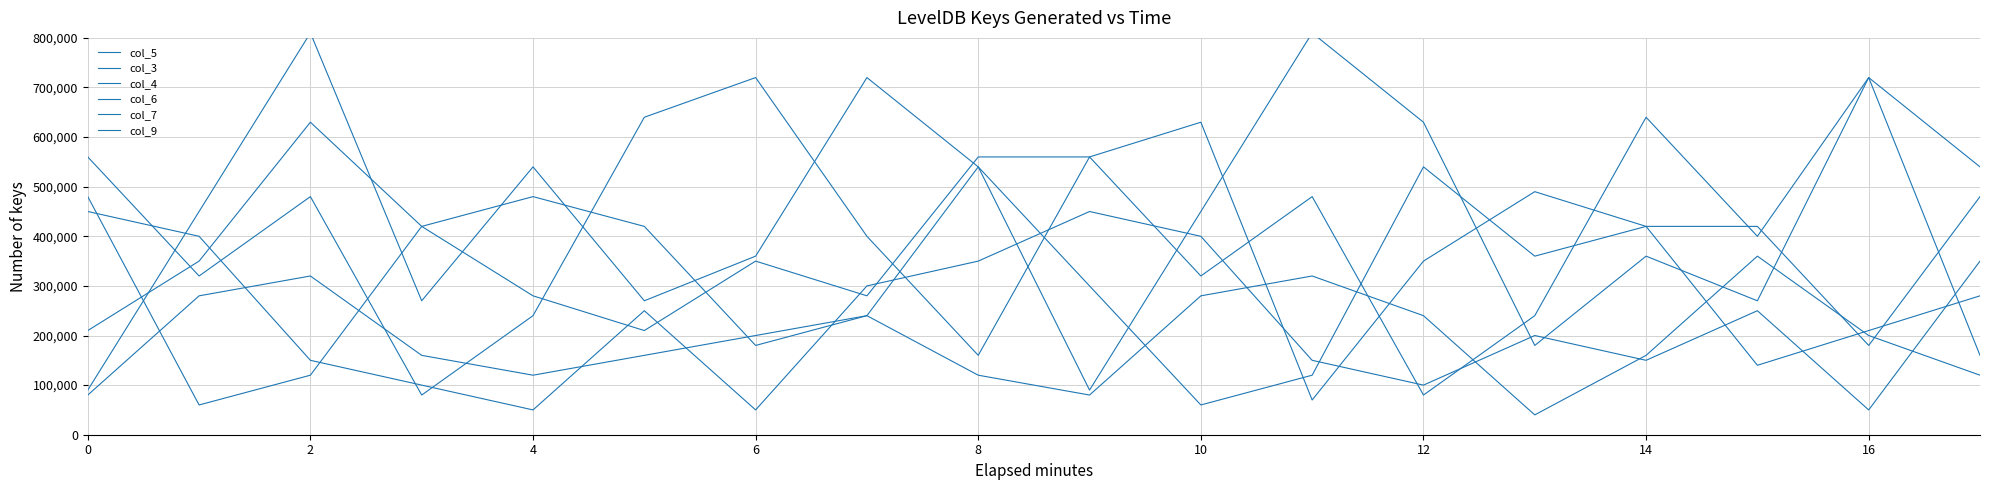

Between 11 and 13, which is larger?

11